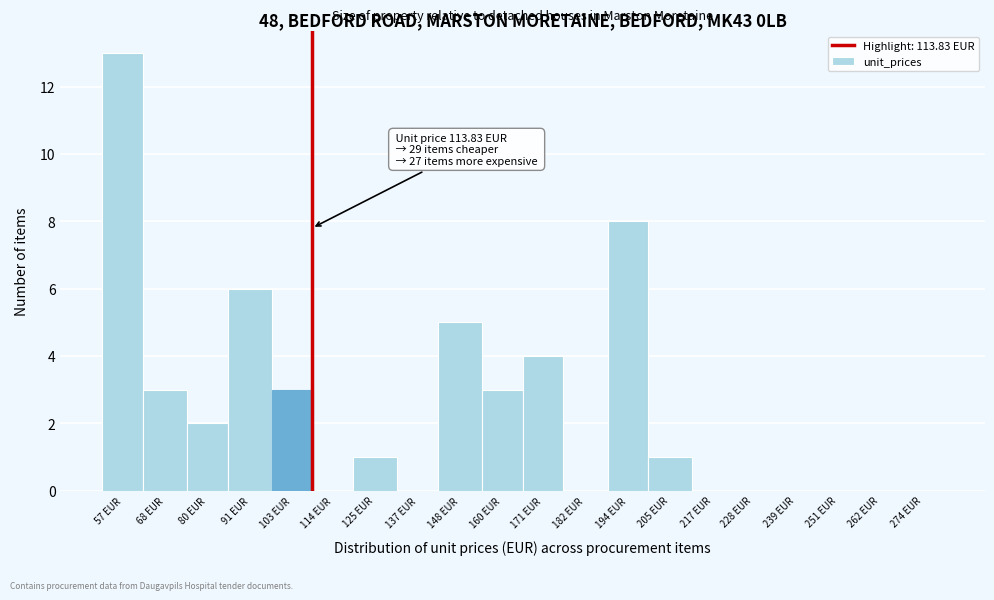

Reading left to right, what are all the values shown in this chart?

57 EUR=13	68 EUR=3	80 EUR=2	91 EUR=6	103 EUR=3	114 EUR=0	125 EUR=1	137 EUR=0	148 EUR=5	160 EUR=3	171 EUR=4	182 EUR=0	194 EUR=8	205 EUR=1	217 EUR=0	228 EUR=0	239 EUR=0	251 EUR=0	262 EUR=0	274 EUR=0